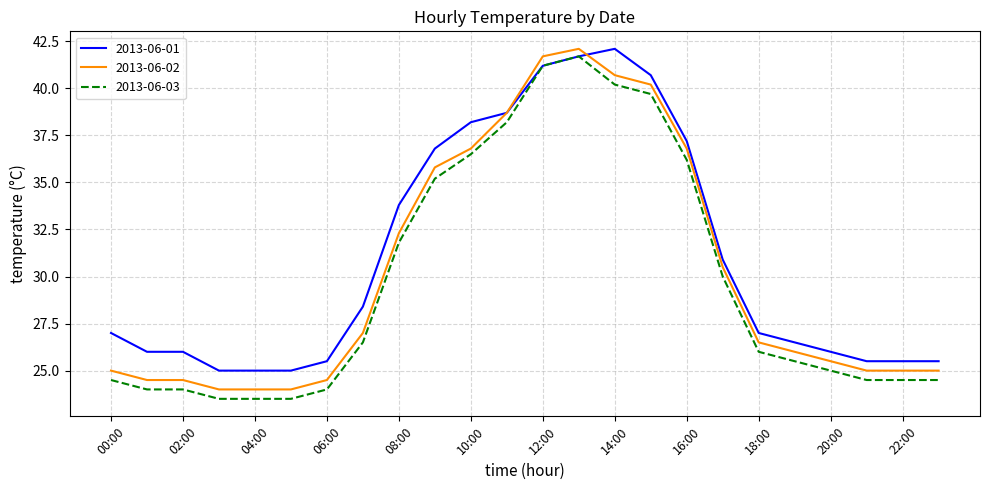

Reading left to right, extract all data points from this chart.

2013-06-01: 27.0	26.0	26.0	25.0	25.0	25.0	25.5	28.4	33.8	36.8	38.2	38.7	41.2	41.7	42.1	40.7	37.2	30.9	27.0	26.5	26.0	25.5	25.5	25.5
2013-06-02: 25.0	24.5	24.5	24.0	24.0	24.0	24.5	27.0	32.3	35.8	36.8	38.7	41.7	42.1	40.7	40.2	36.8	30.5	26.5	26.0	25.5	25.0	25.0	25.0
2013-06-03: 24.5	24.0	24.0	23.5	23.5	23.5	24.0	26.5	31.8	35.2	36.5	38.2	41.2	41.7	40.2	39.7	36.2	30.0	26.0	25.5	25.0	24.5	24.5	24.5